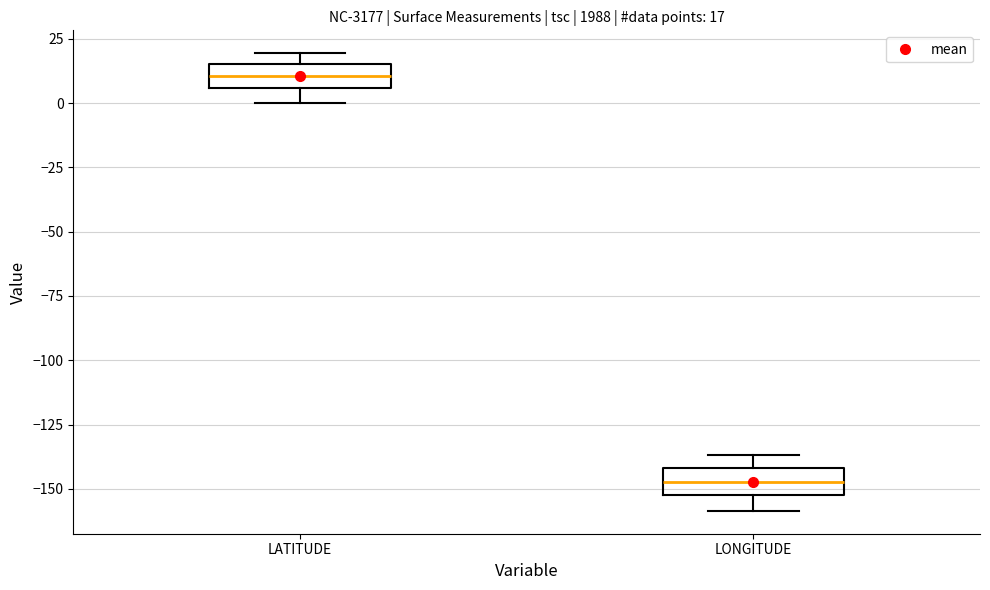

Which box's median line is the highest?

LATITUDE